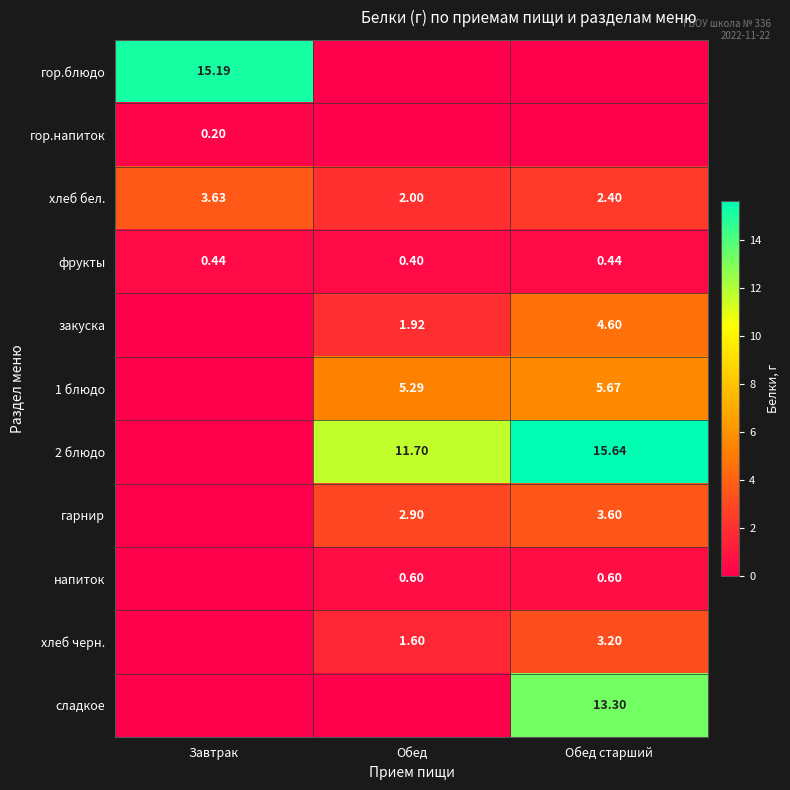

At which category does the chart reach its minimum across all series?

Обед